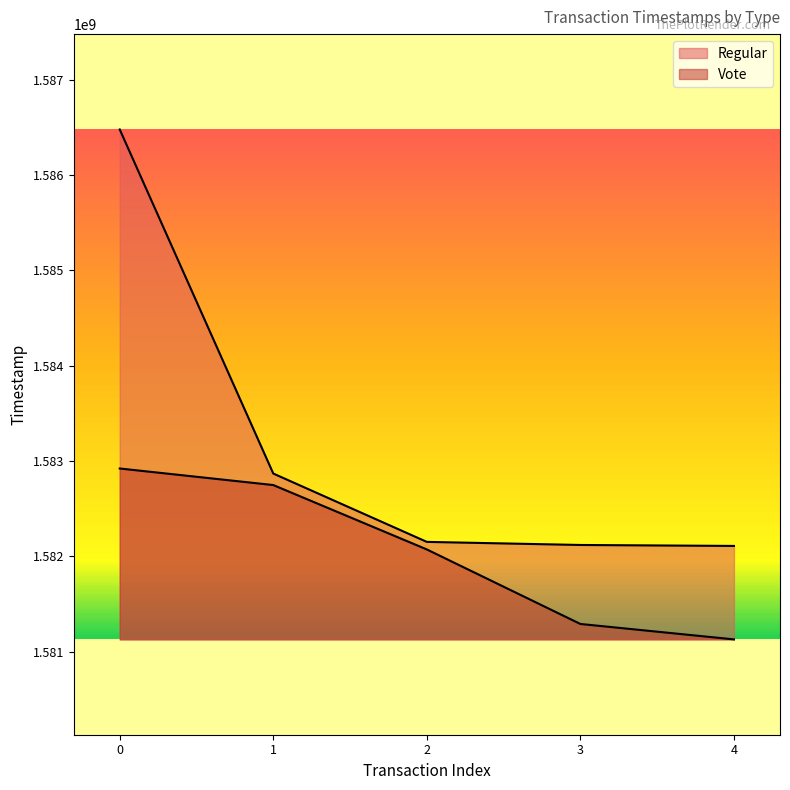

What is the difference between the maximum and minimum values in the Regular series?

4368290